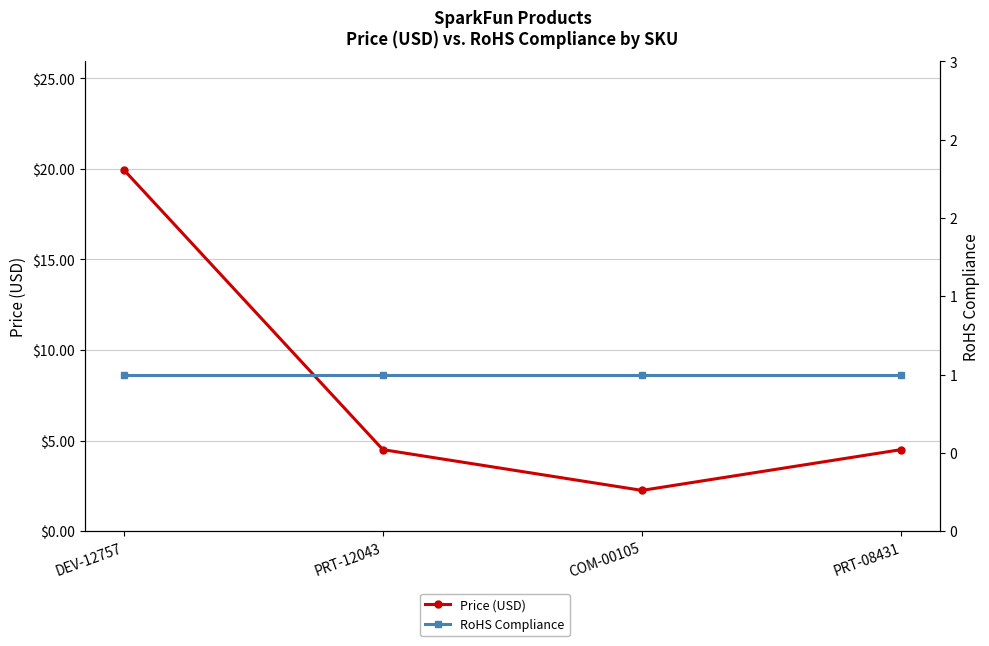

True or false: Price (USD) has a value of 2.2 at COM-00105.

True